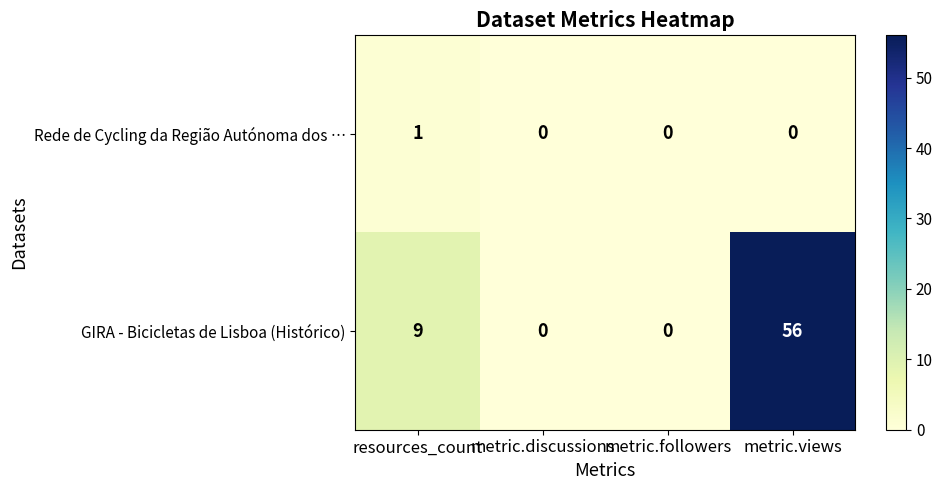

Which series has the largest total across all categories?

GIRA - Bicicletas de Lisboa (Histórico)